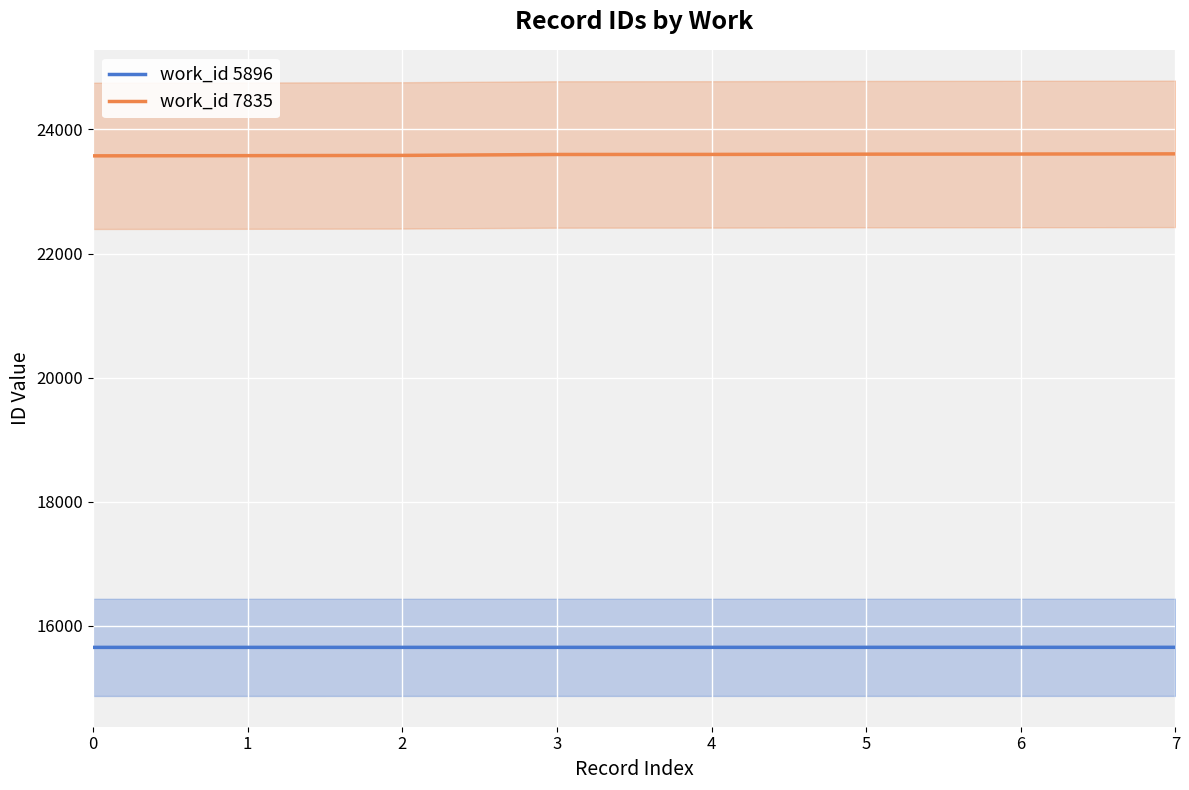

Between 1 and 5, which series saw the biggest shift?

work_id 7835